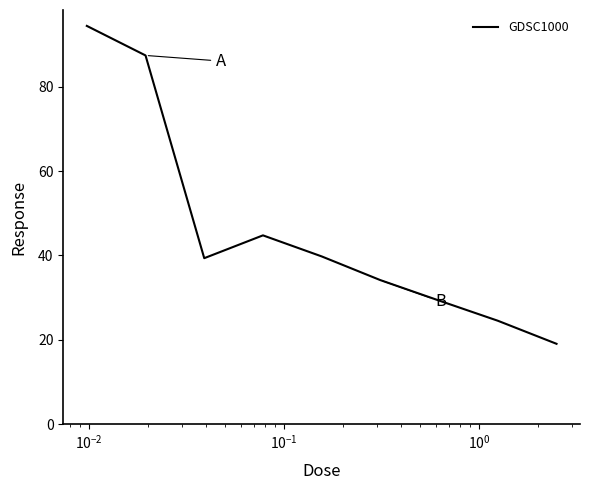

What is the maximum value shown in the chart?

94.4